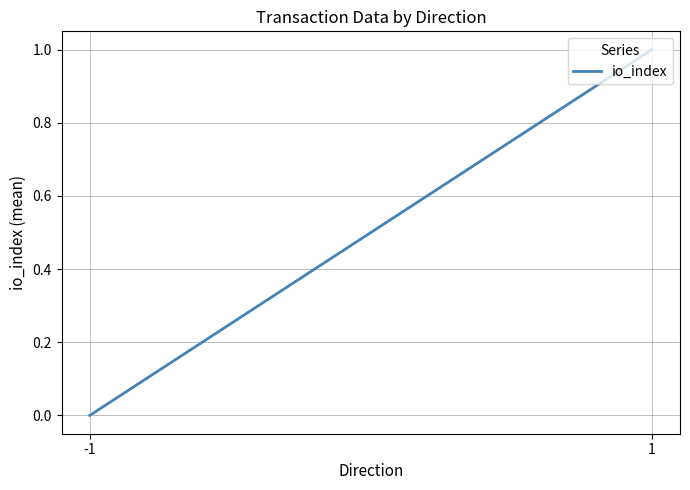

How many lines are shown in the chart?

1